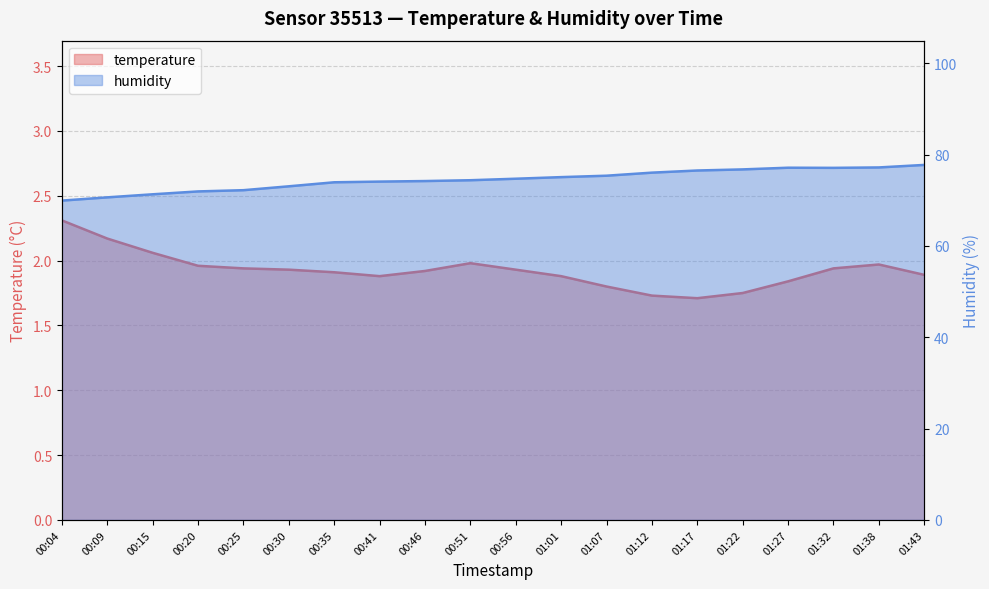

How many interior local valleys does the humidity series have?

1